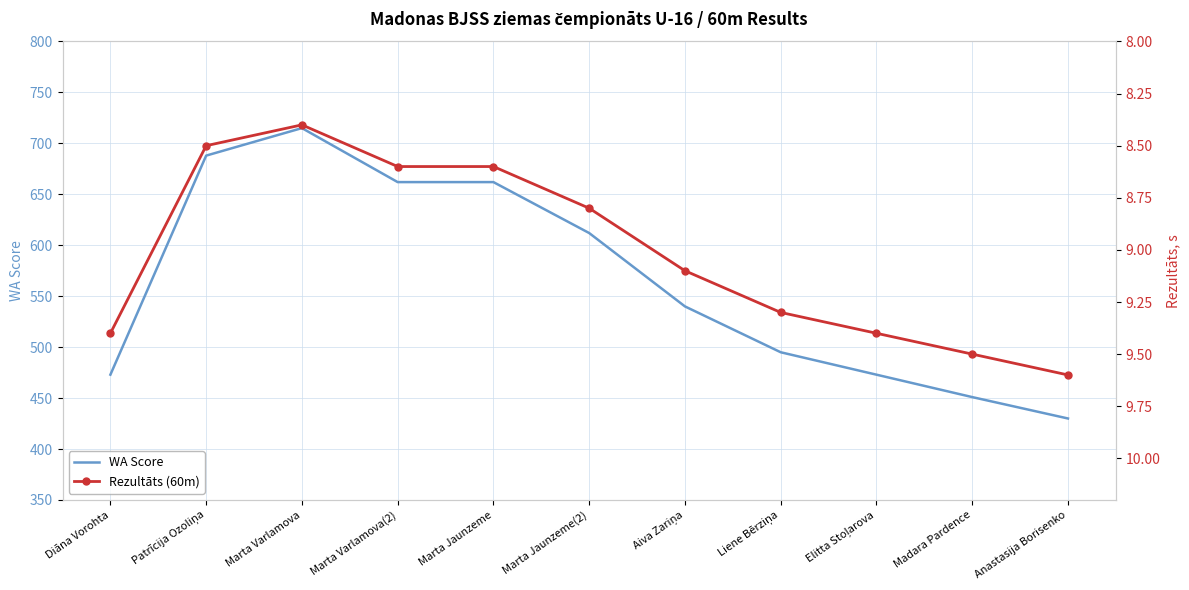

At Aiva Zariņa, list the series in order from smallest to largest.

Rezultāts (60m), WA Score